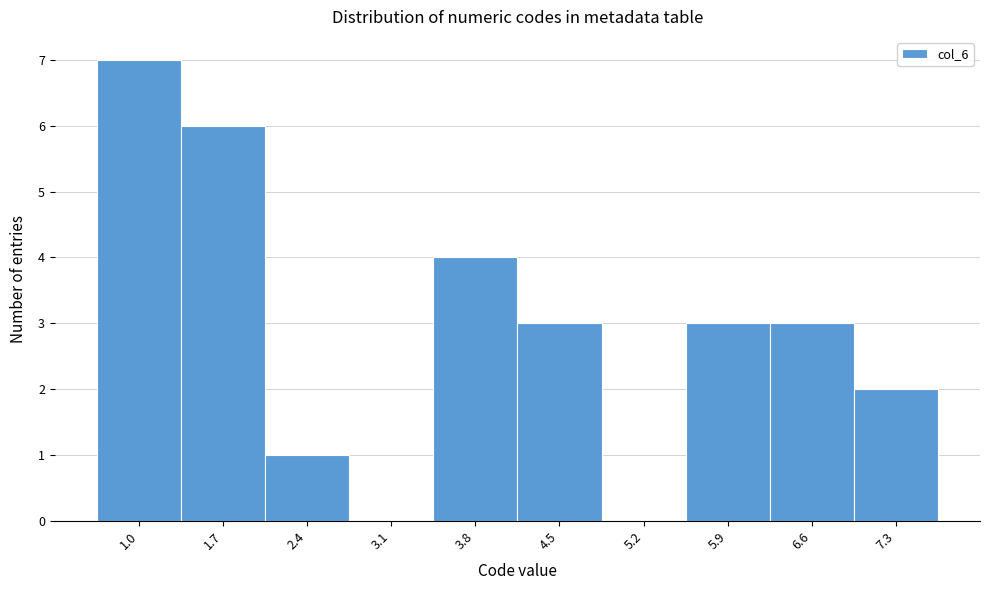

Reading left to right, extract all data points from this chart.

1.0=7	1.7=6	2.4=1	3.1=0	3.8=4	4.5=3	5.2=0	5.9=3	6.6=3	7.3=2